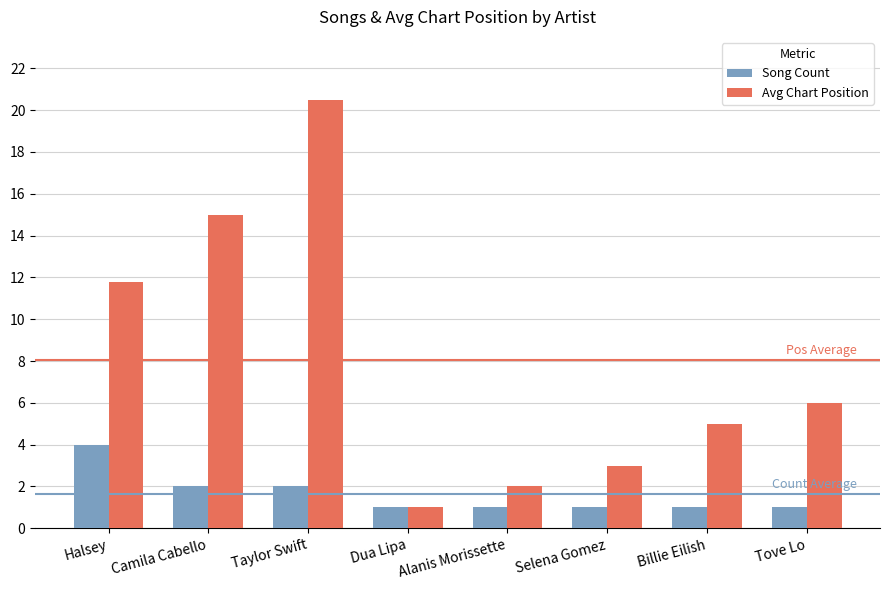

What is the maximum value for Avg Chart Position?

20.5